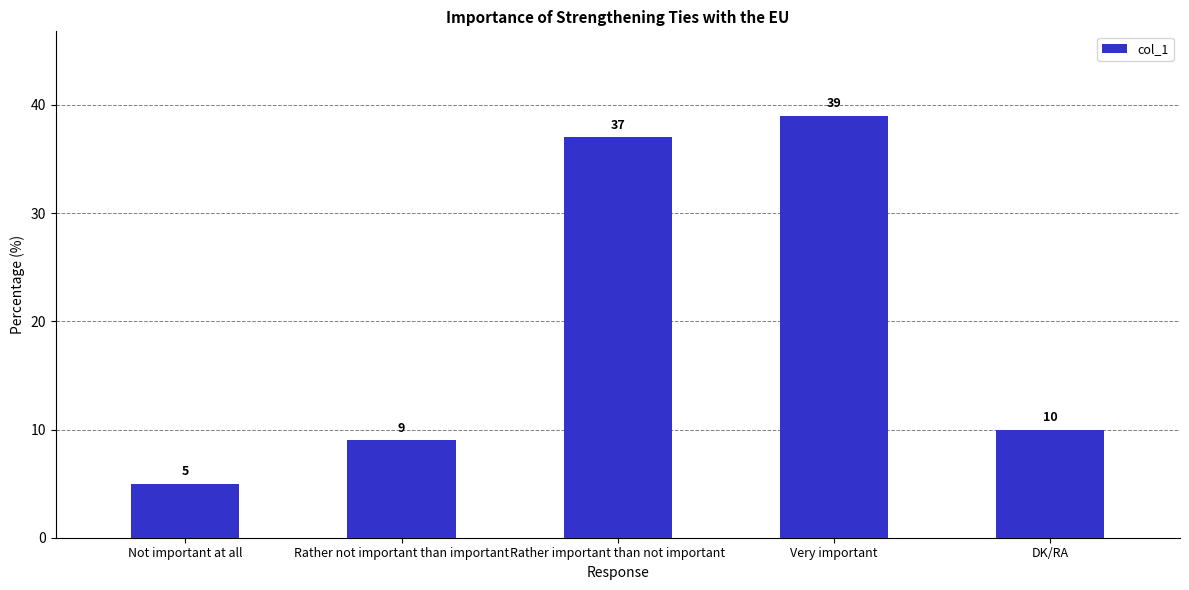

List the labels in order of value, largest first.

Very important, Rather important than not important, DK/RA, Rather not important than important, Not important at all